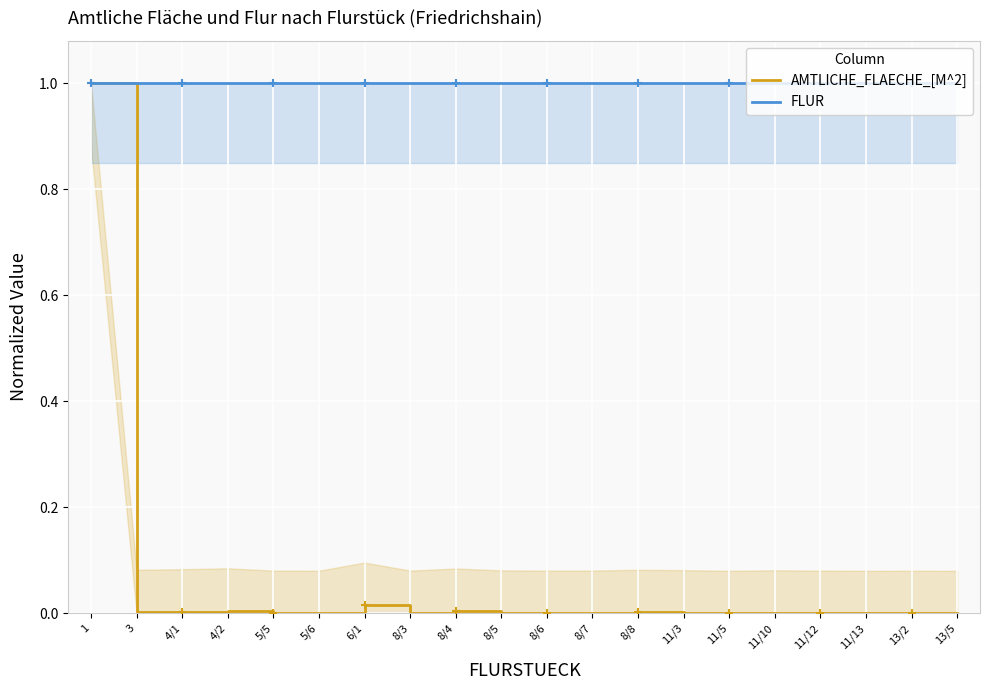

What is the maximum value for FLUR?

1.0